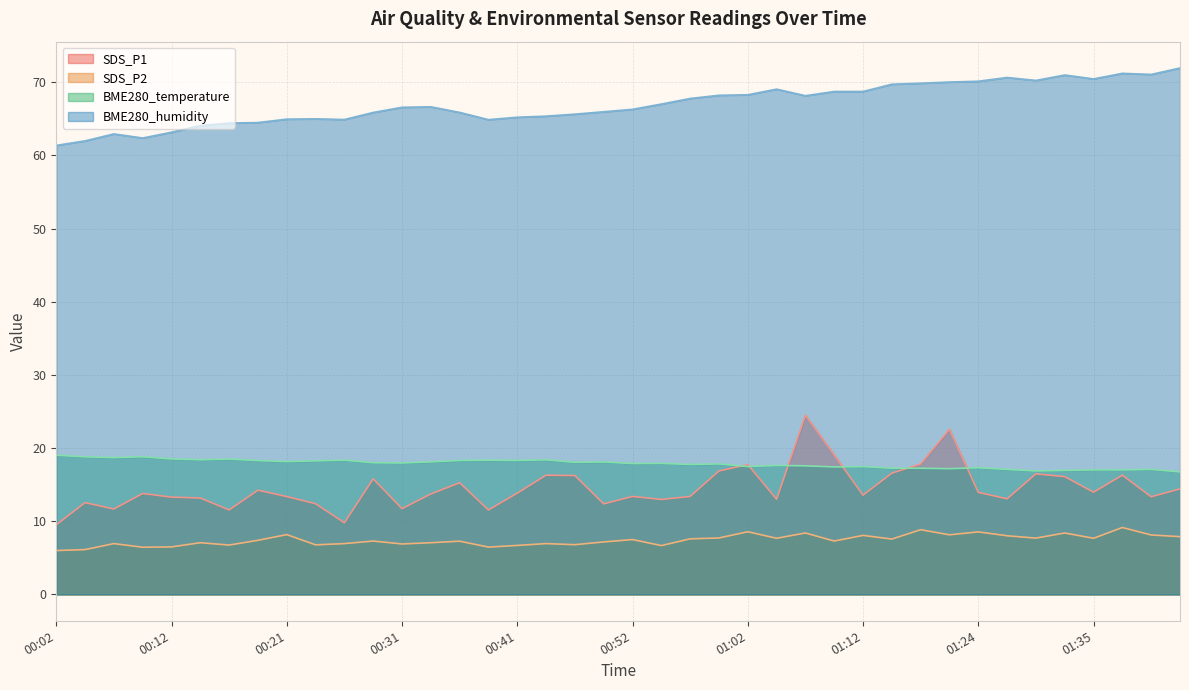

Count the number of data series in this chart.

4